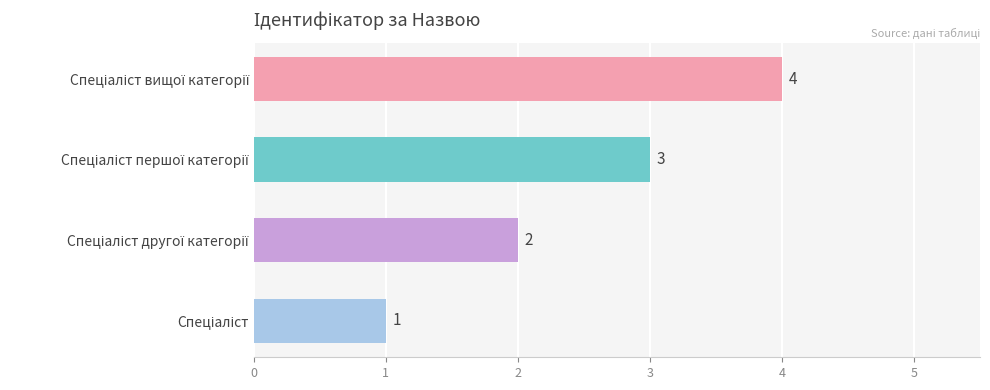

What is the maximum value shown in the chart?

4